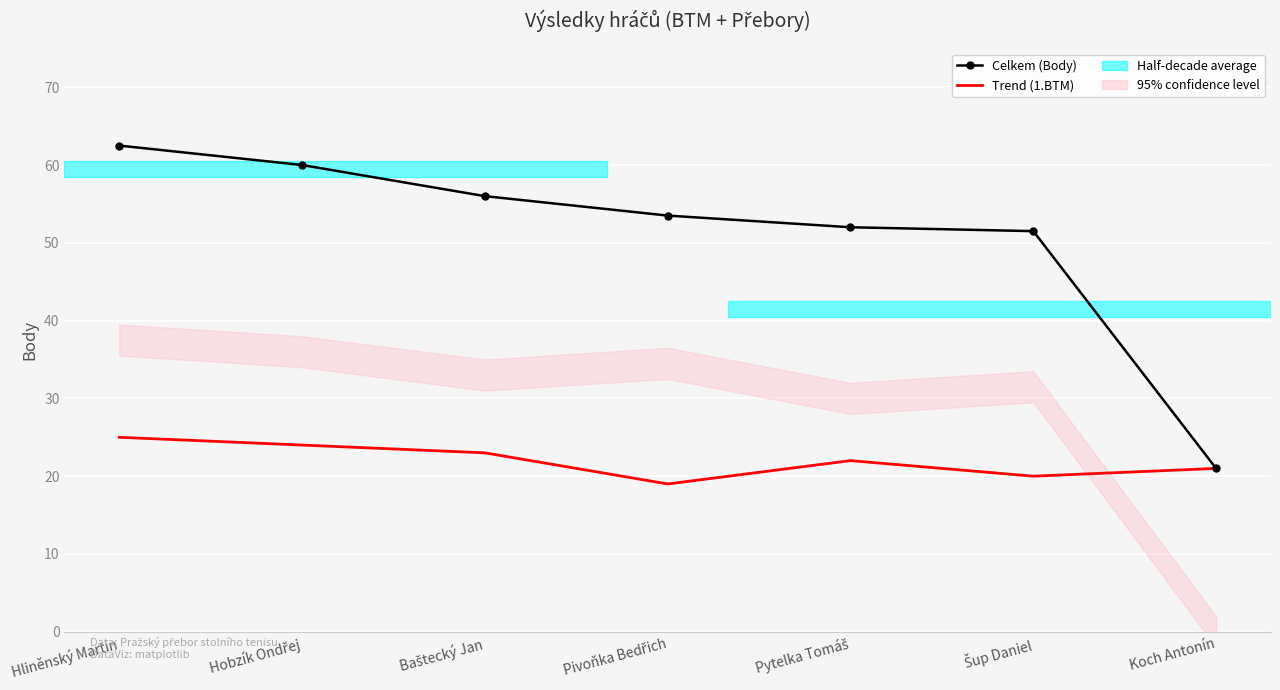

Which series changed the most between Hliněnský Martin and Pytelka Tomáš?

Celkem (Body)